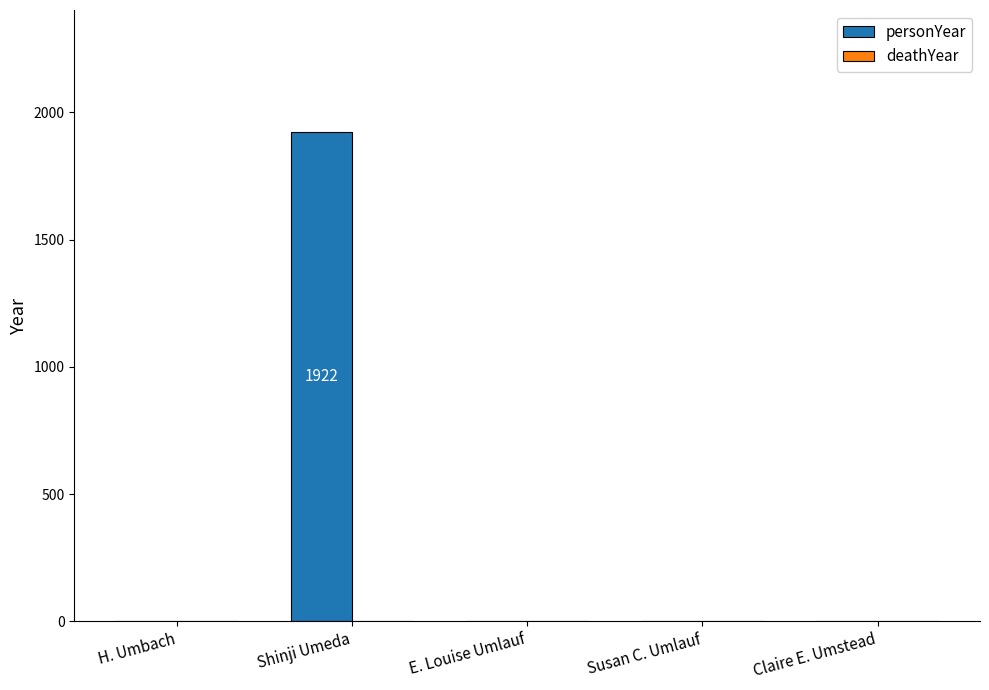

Reading left to right, list all the values displayed in this chart.

H. Umbach=0	Shinji Umeda=1922	E. Louise Umlauf=0	Susan C. Umlauf=0	Claire E. Umstead=0